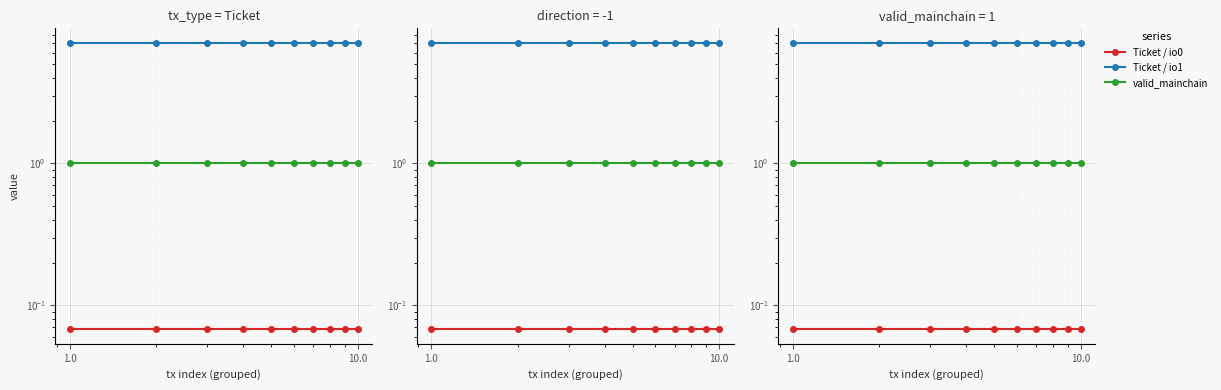

True or false: valid_mainchain and Ticket / io0 intersect in this chart.

False